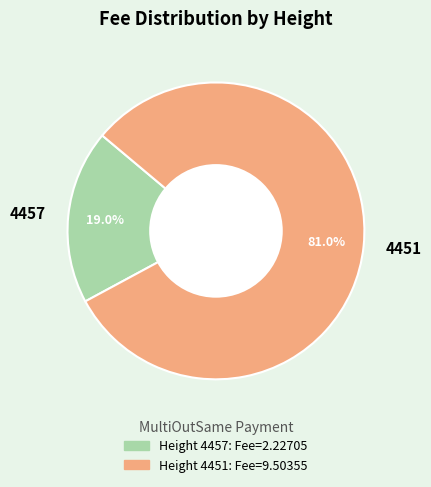

Count the number of slices in the pie.

2